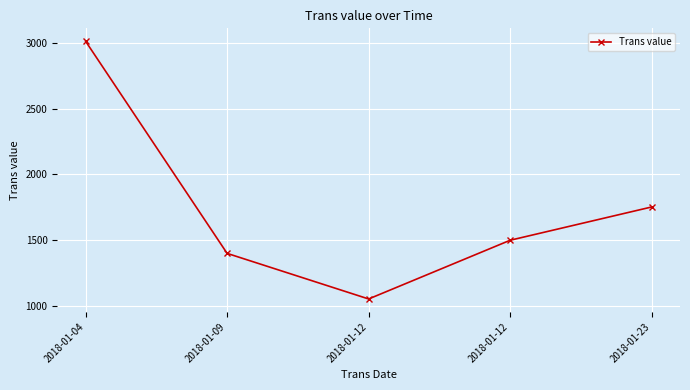

Approximately how many times larger is the value at 2018-01-12 compared to 2018-01-04?

0.5